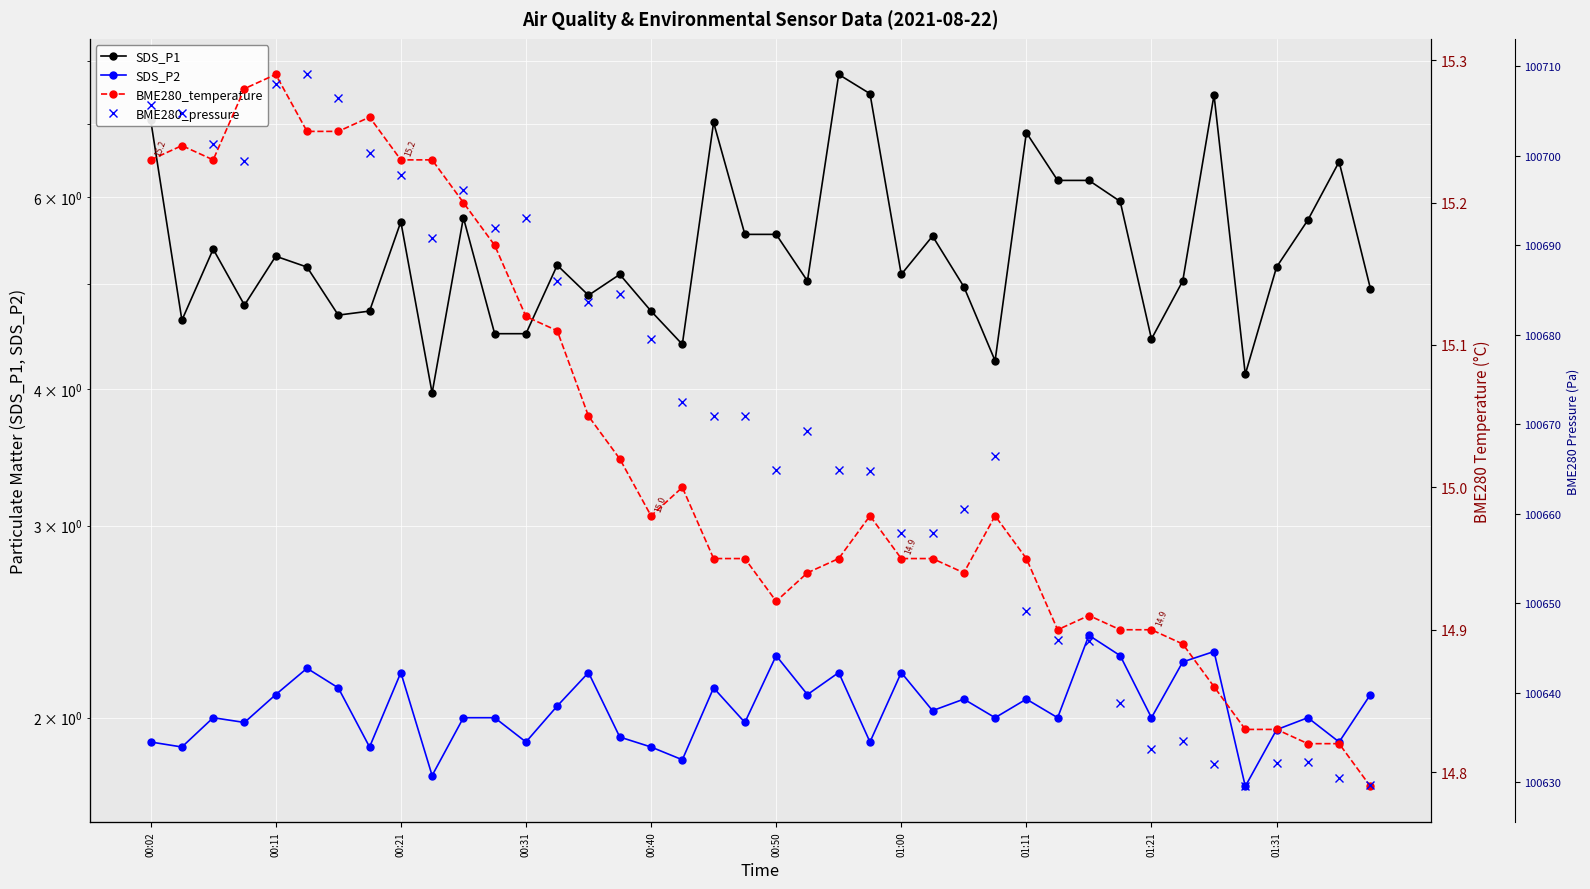

Is the value of SDS_P1 at 30 greater than the value of BME280_temperature at 15?

No